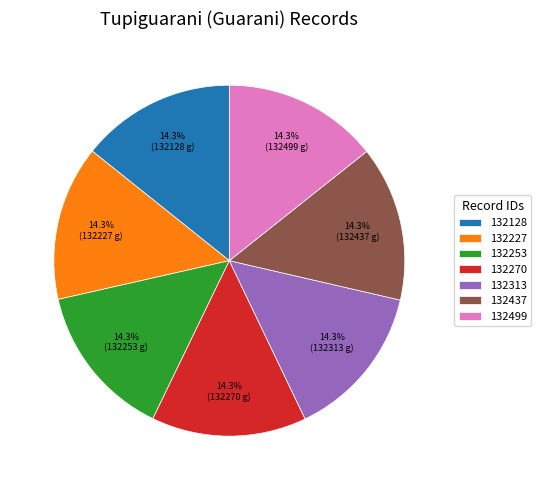

Approximately how many times larger is the value at 132270 compared to 132437?

1.0